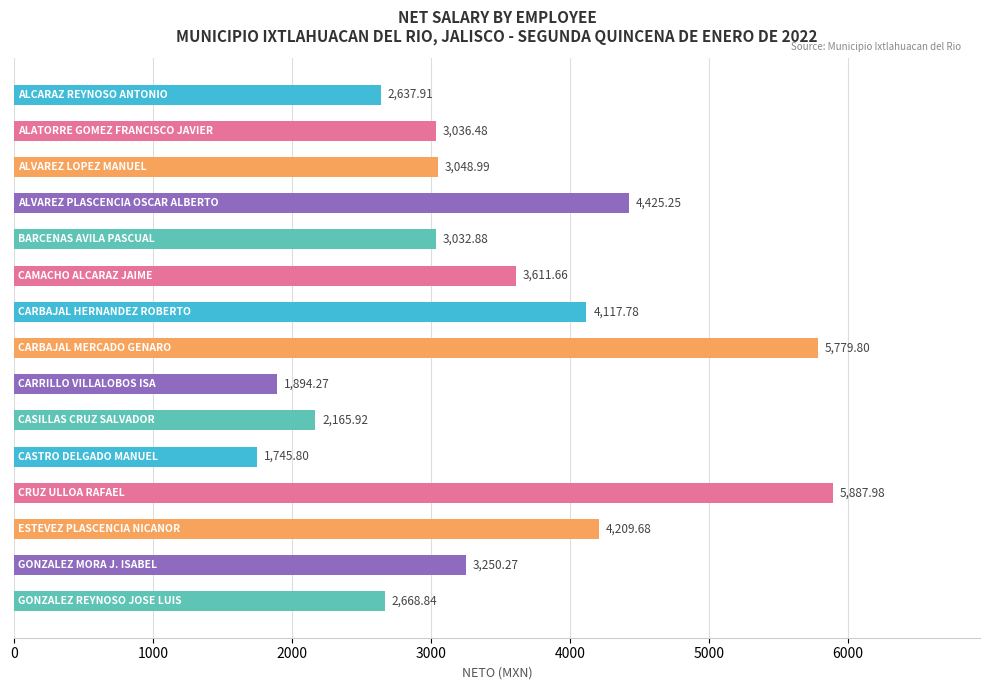

What is the average value?

3434.2